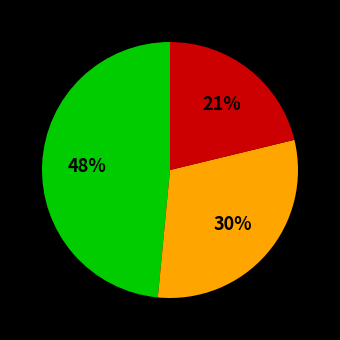

To the nearest percent, what is the difference between the largest and smallest slice percentages?

27%